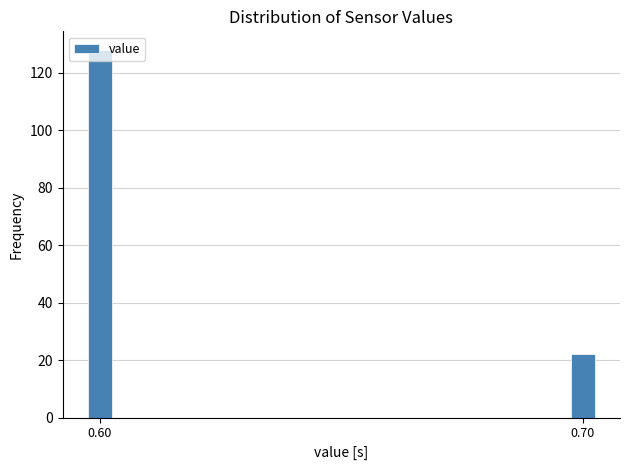

List the labels in order of value, largest first.

0.60, 0.70